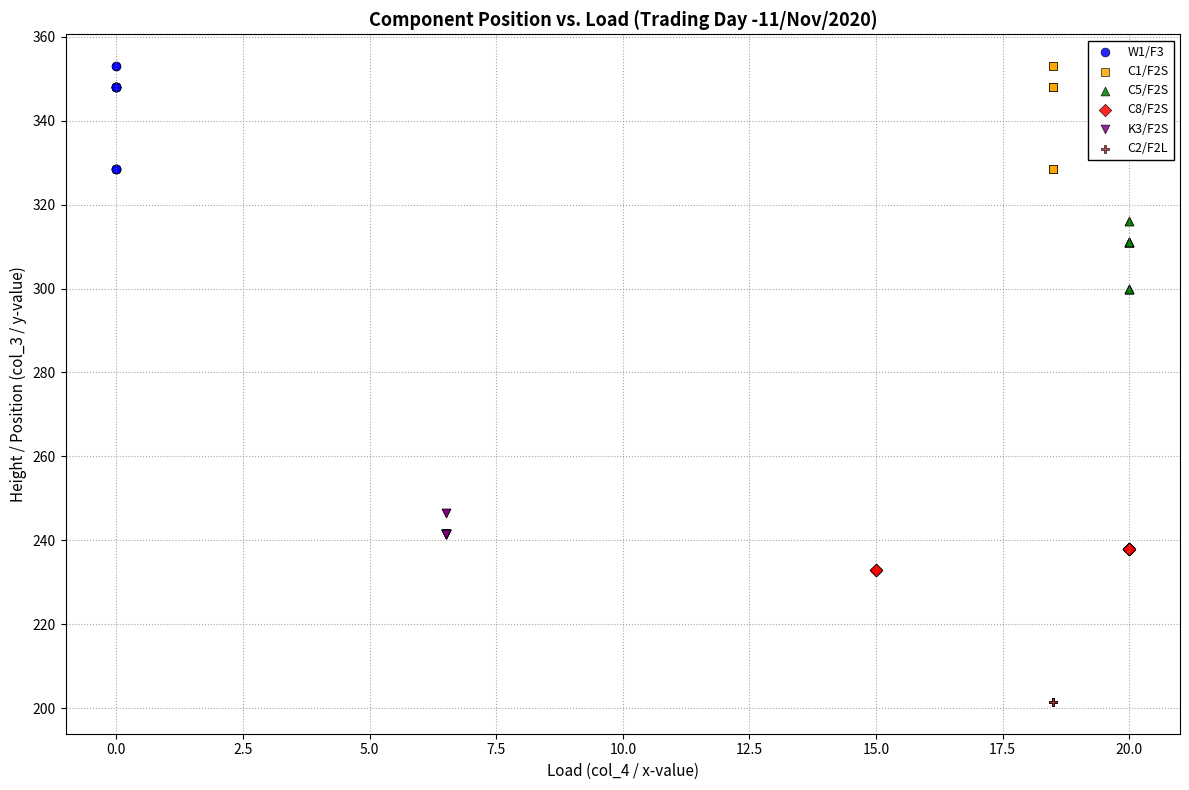

Which series contains the lowest Y value?

C2/F2L